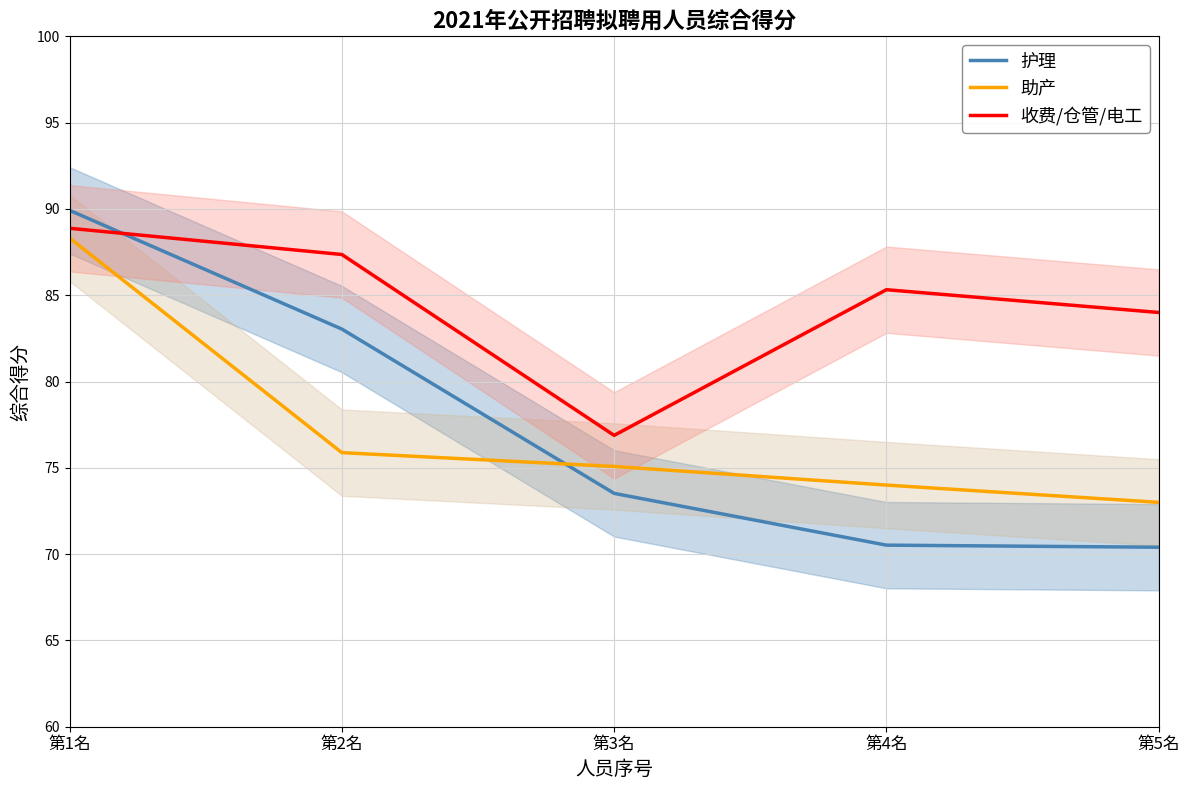

Reading left to right, transcribe all the data shown in this chart.

护理: 89.9	83.0	73.5	70.5	70.4
助产: 88.3	75.9	75.1	74.0	73.0
收费/仓管/电工: 88.9	87.4	76.9	85.3	84.0